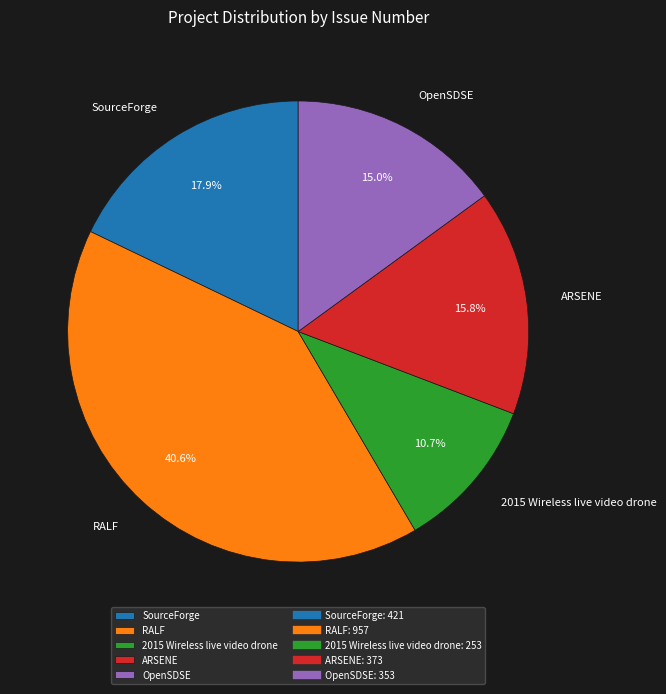

Which category has the smallest portion of the pie?

2015 Wireless live video drone